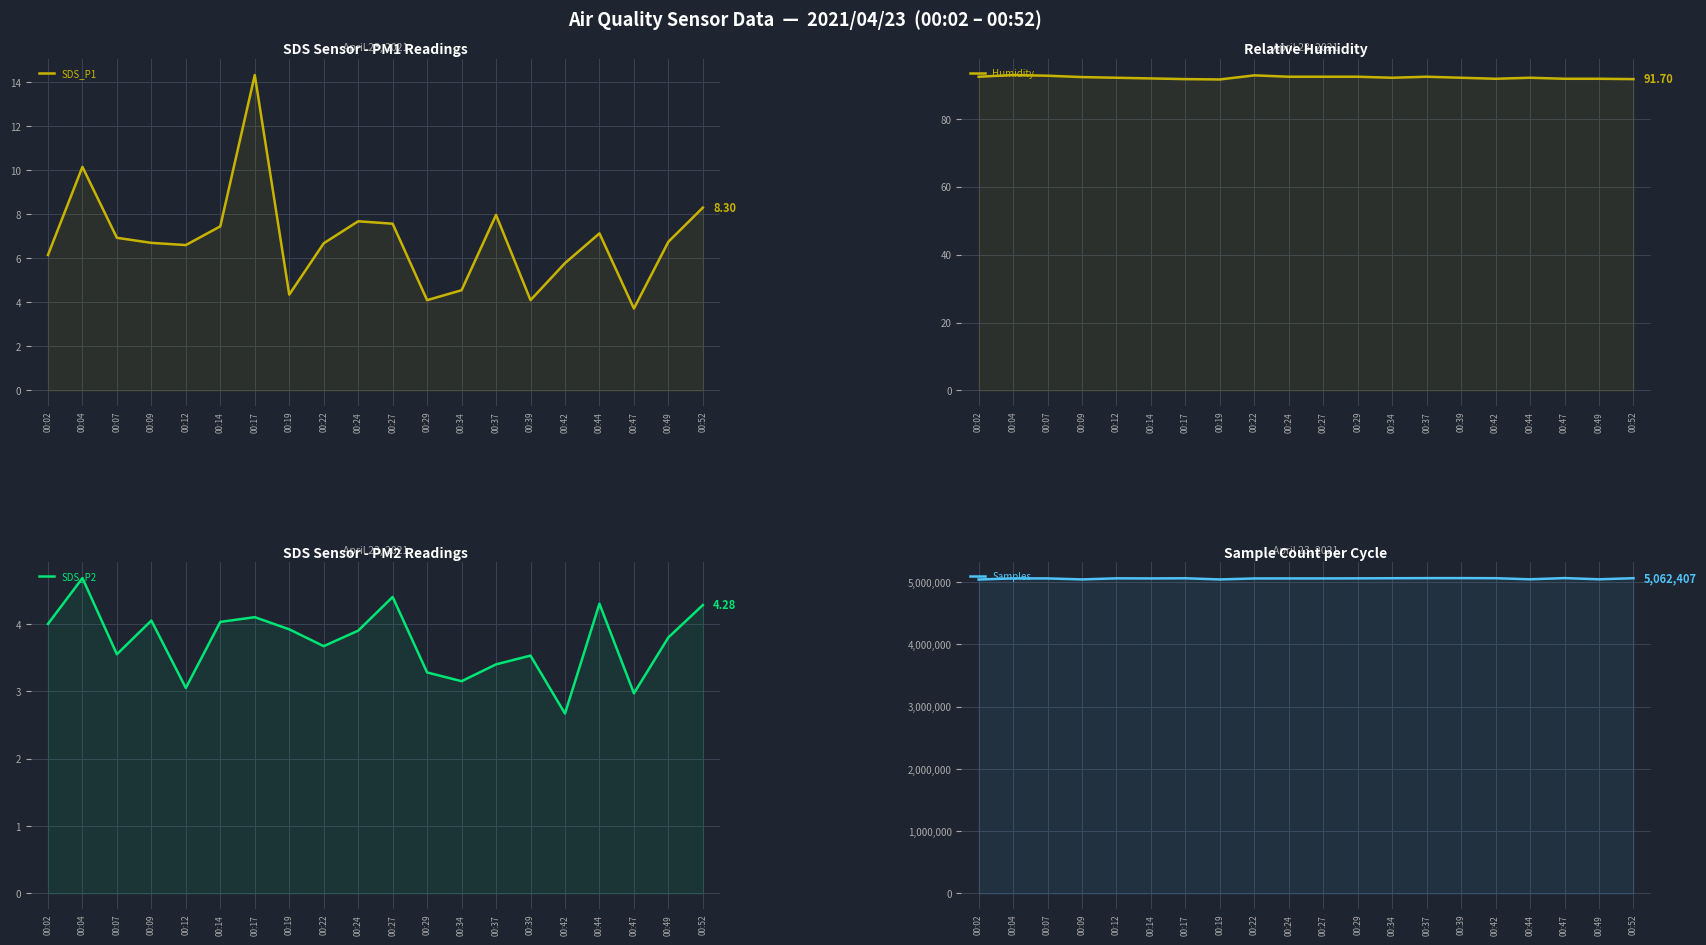

True or false: Humidity and SDS_P2 intersect in this chart.

False